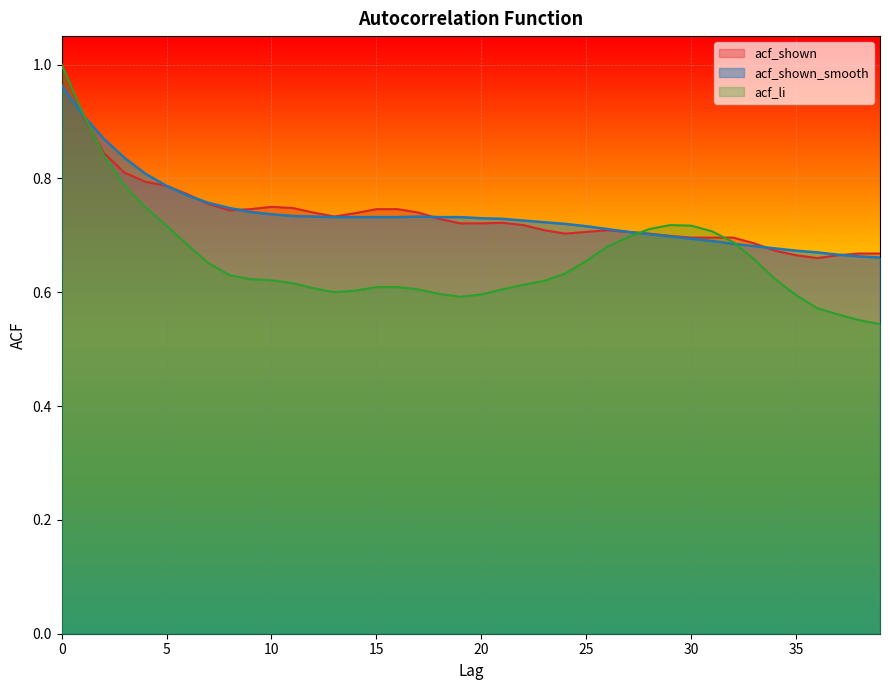

The acf_shown_smooth series shows 0.7 at 27. True or false?

True